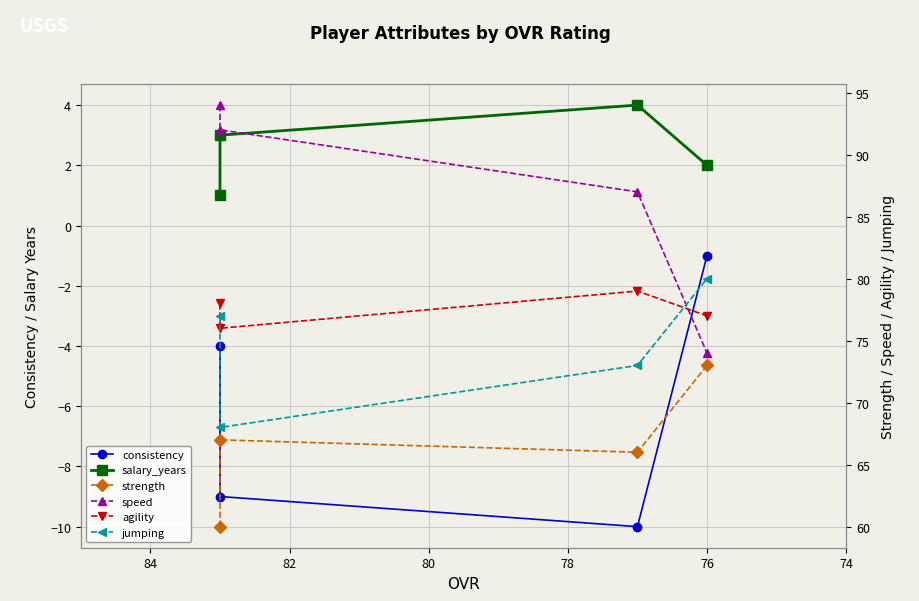

True or false: strength and consistency intersect in this chart.

False